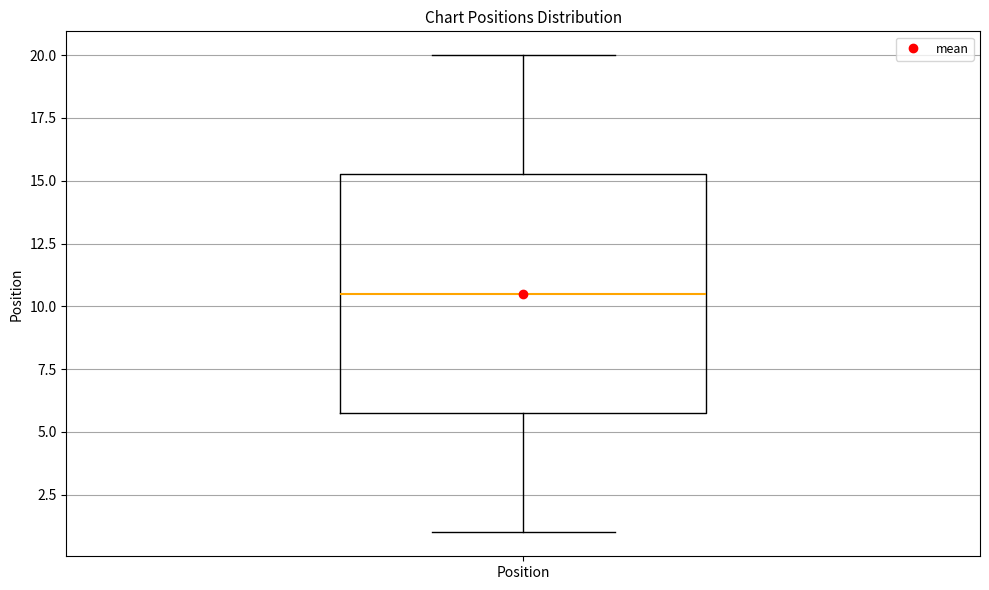

Transcribe this box plot: give where the median line is, the range the box spans, and where the two whiskers end, as read against the y-axis. The values are not printed on the chart, so give them approximately, as read against the axis.

median 10.5, box 6.0 to 15.5, whiskers 1.0 to 20.0